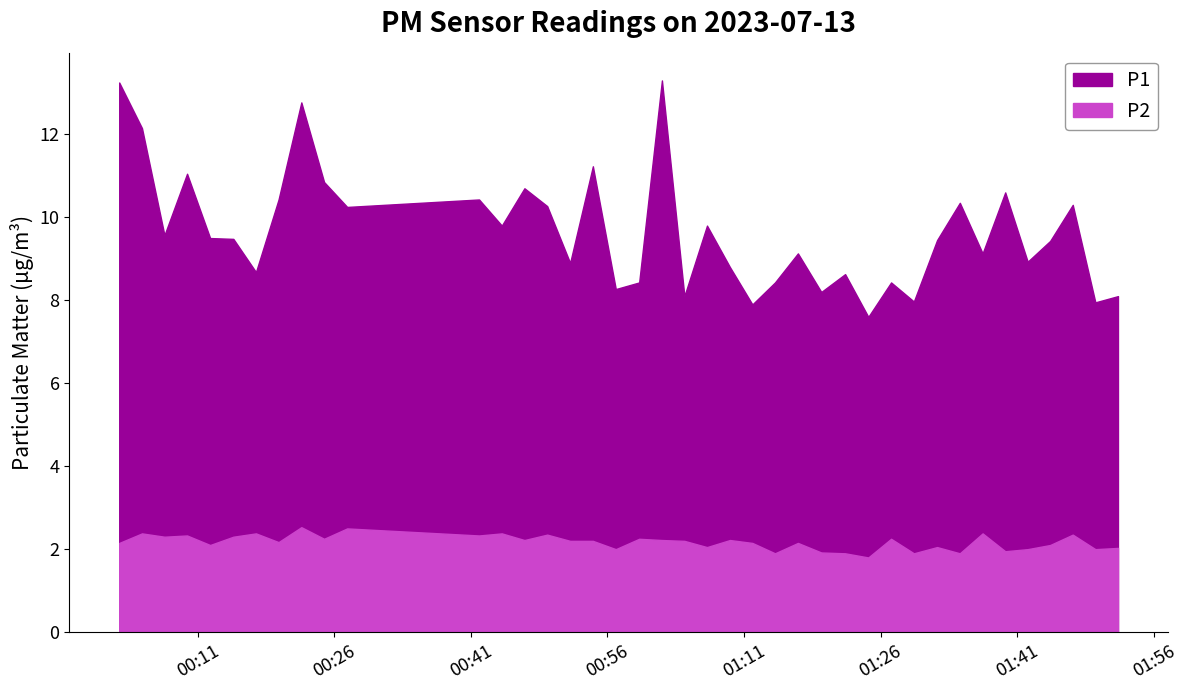

What are all the series names shown in the legend?

P1, P2